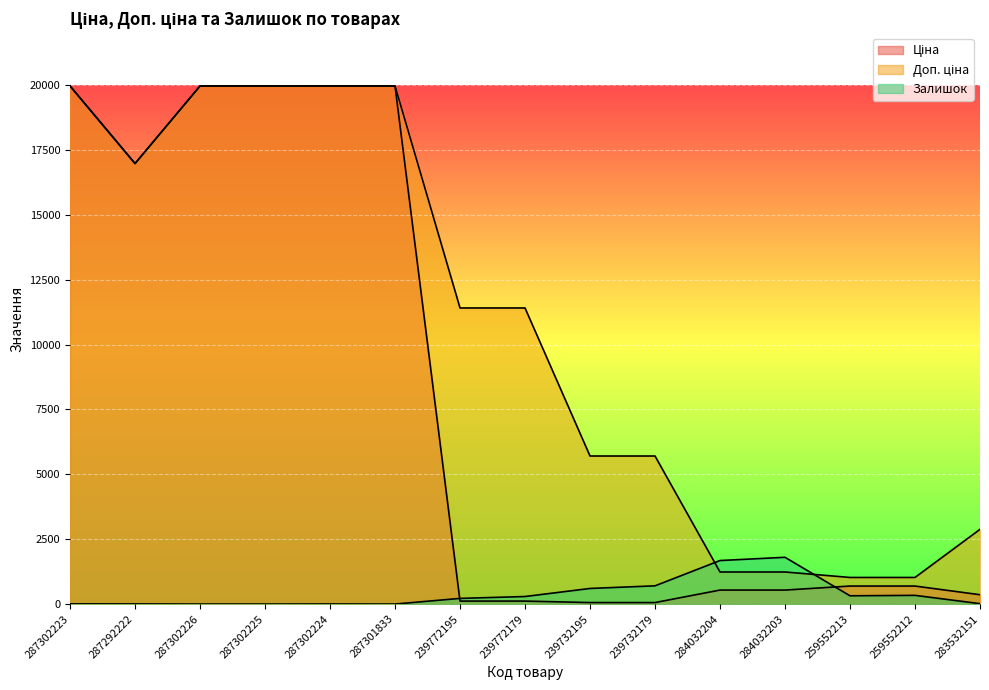

What are all the series names shown in the legend?

Ціна, Доп. ціна, Залишок